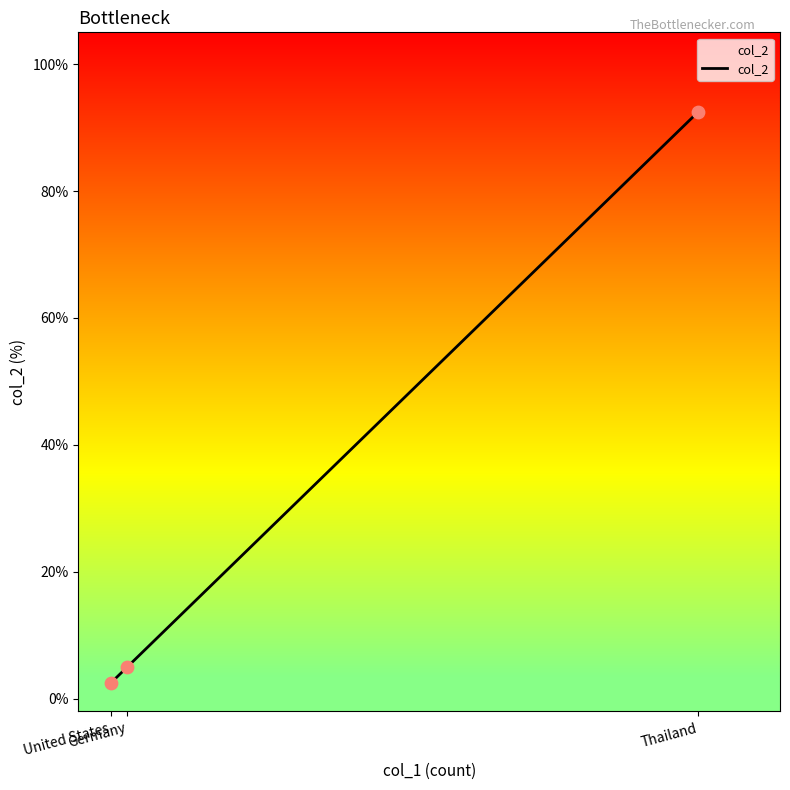

What is the change in value from United States to Thailand?

+90.0